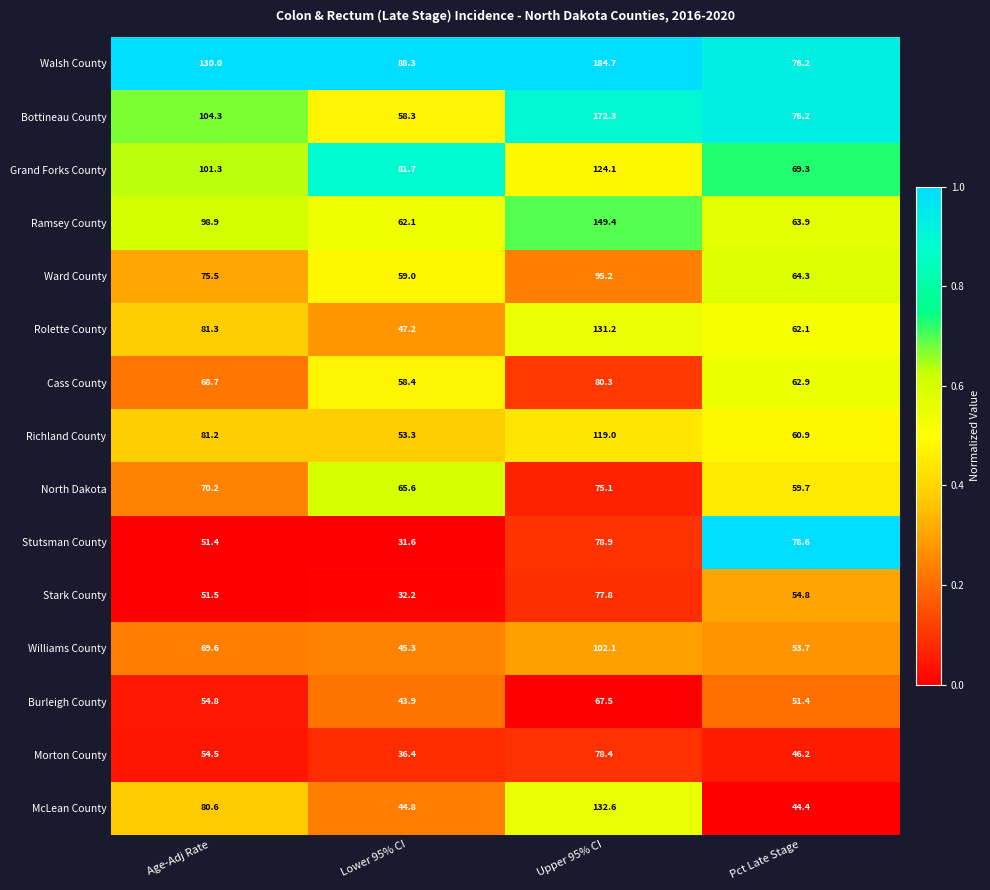

What is the spread (max minus min) of values at Lower 95% CI?

56.7